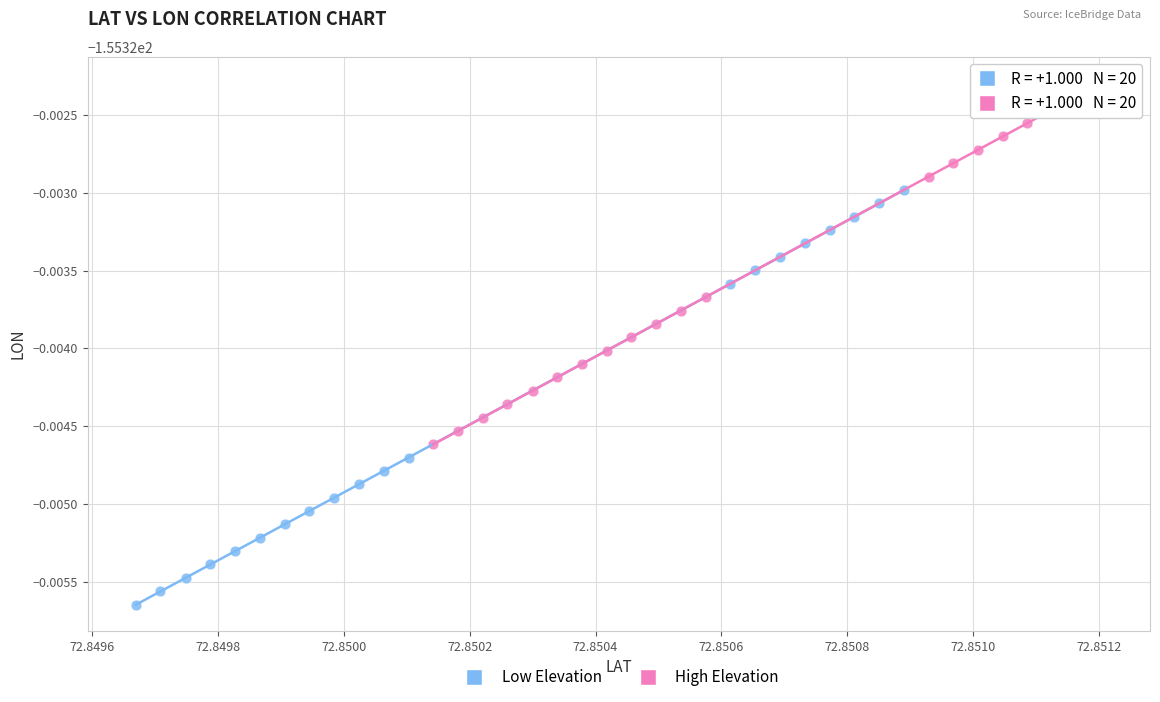

Which series reaches the maximum Y coordinate?

High Elevation